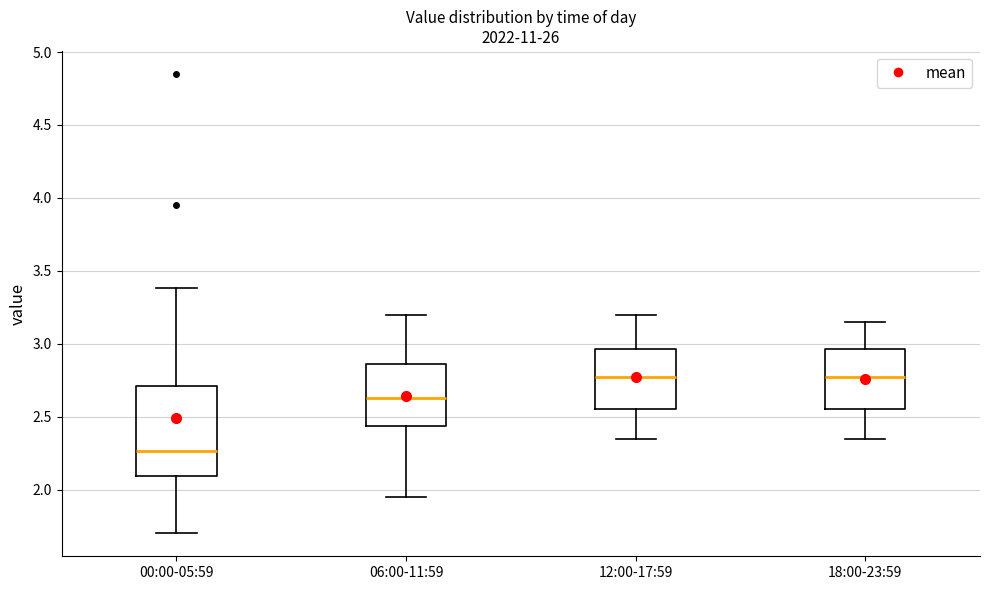

Reading left to right, read every box against the y-axis: the position of its median line, the range the box covers, and the ends of its whiskers. The values are not printed on the chart, so give them approximately, as read against the axis.

00:00-05:59: median 2.25, box 2.10 to 2.70, whiskers 1.70 to 3.40
06:00-11:59: median 2.65, box 2.45 to 2.85, whiskers 1.95 to 3.20
12:00-17:59: median 2.80, box 2.55 to 2.95, whiskers 2.35 to 3.20
18:00-23:59: median 2.80, box 2.55 to 2.95, whiskers 2.35 to 3.15